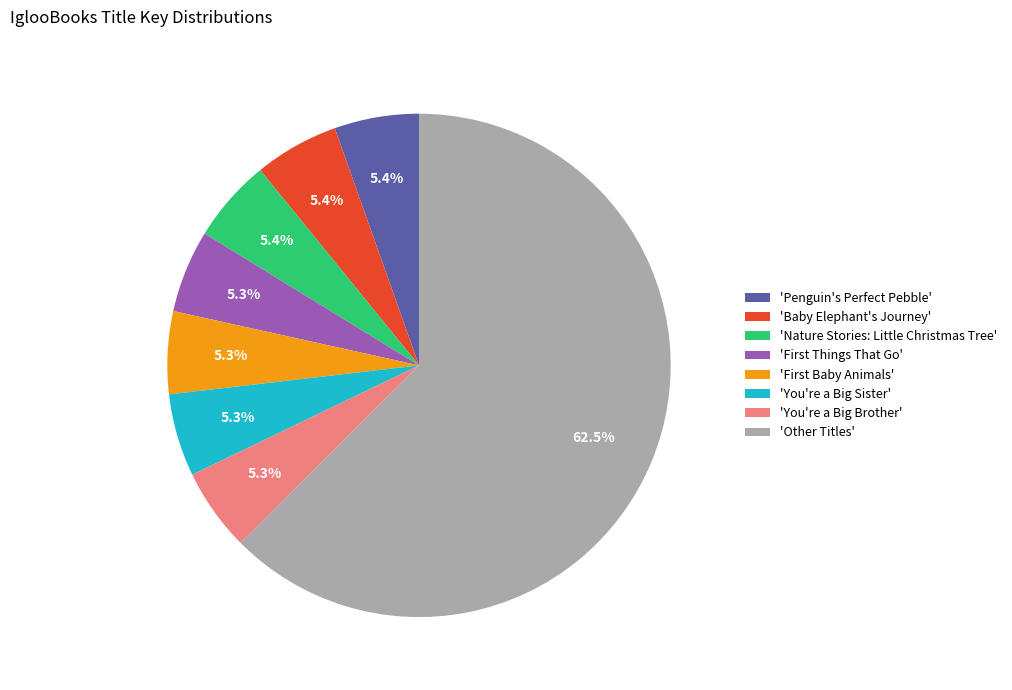

Between 'Penguin's Perfect Pebble' and 'Other Titles', which is larger?

'Other Titles'